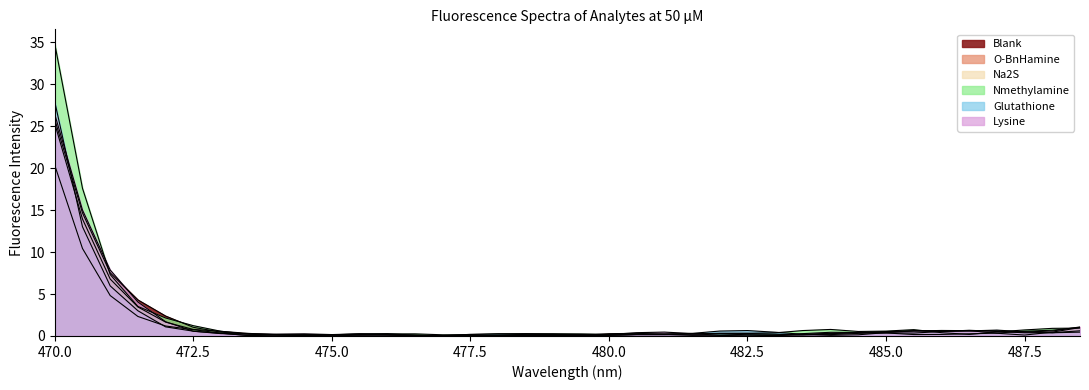

How many series are shown in this chart?

6